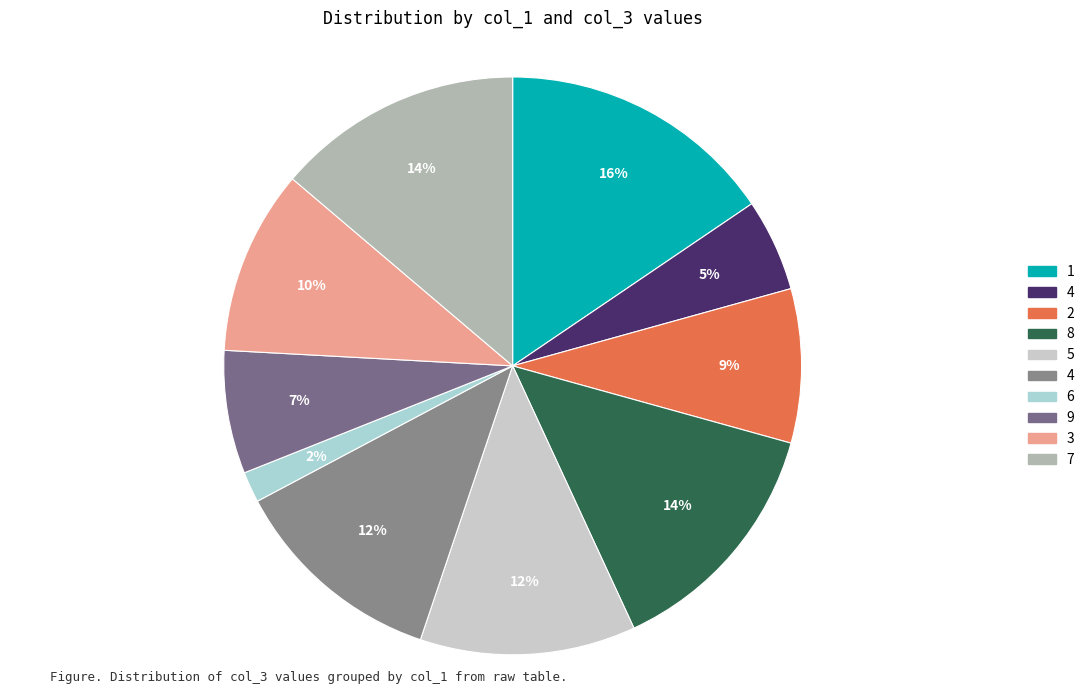

How many segments does this pie chart have?

10